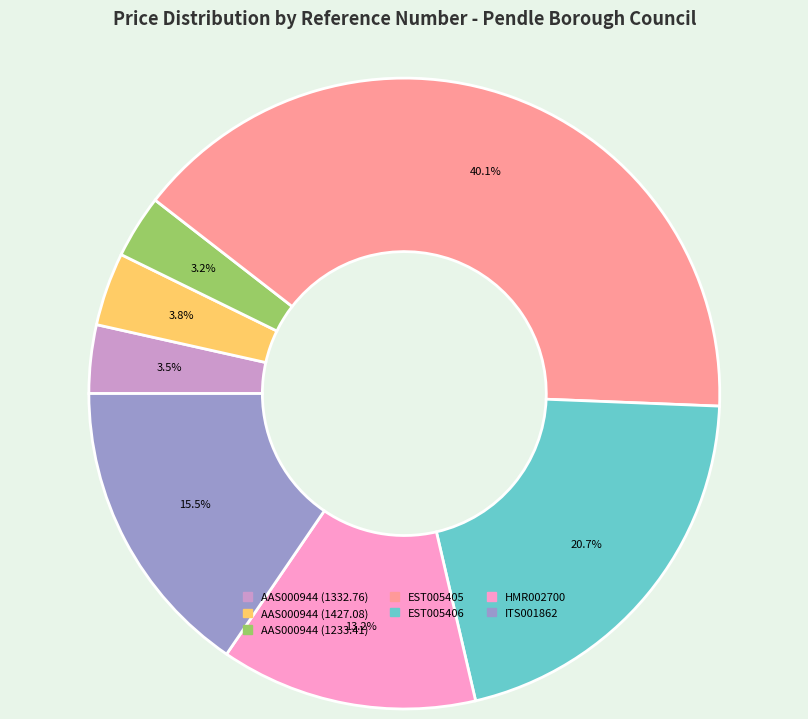

How many segments does this pie chart have?

7